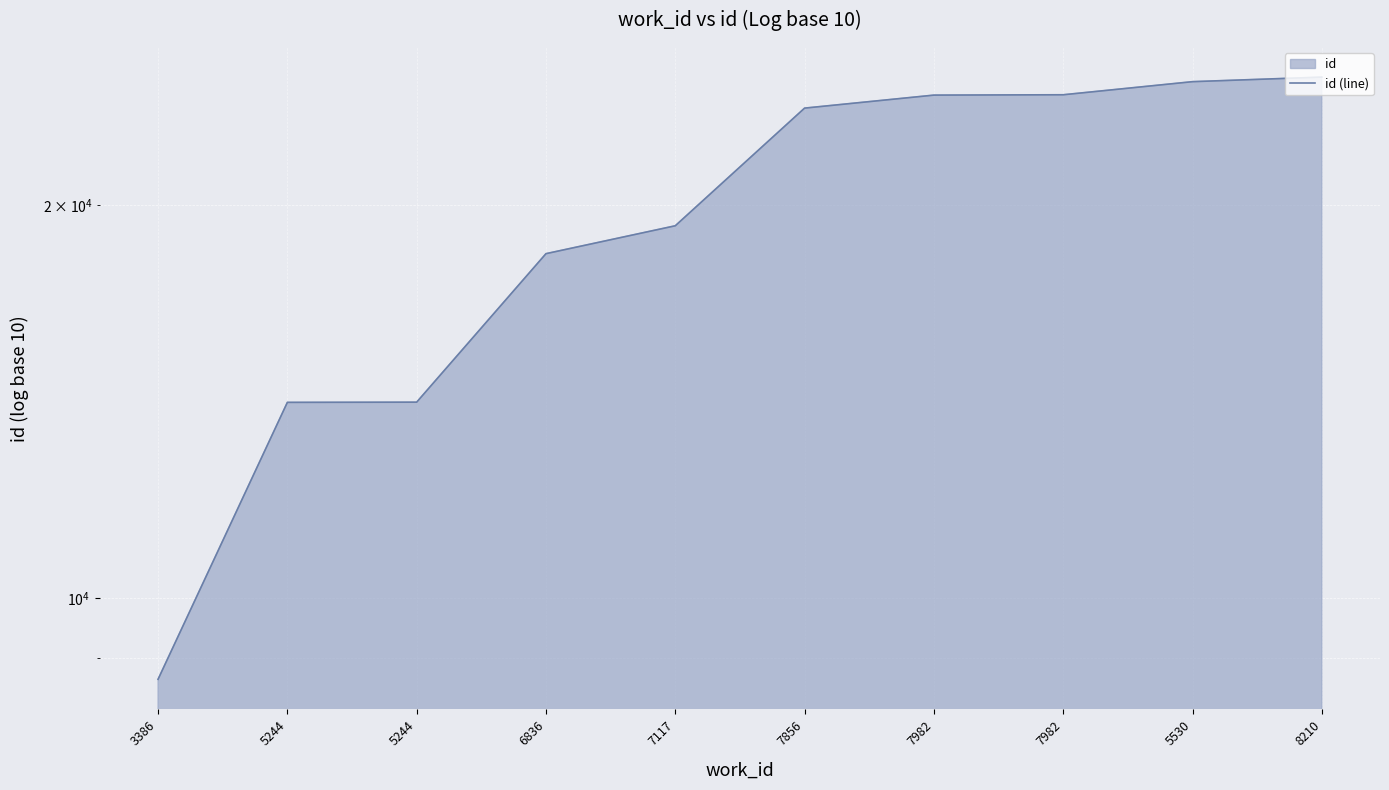

List the labels in order of value, largest first.

8210, 5530, 7982, 7982, 7856, 7117, 6836, 5244, 5244, 3386